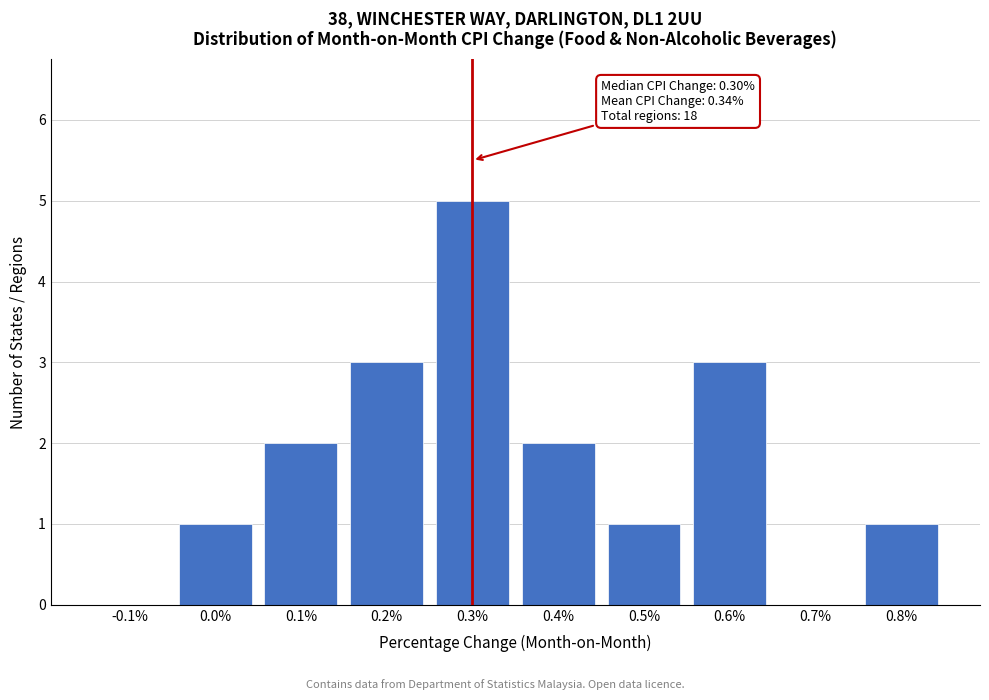

Reading left to right, what are all the values shown in this chart?

-0.1%=0	0.0%=1	0.1%=2	0.2%=3	0.3%=5	0.4%=2	0.5%=1	0.6%=3	0.7%=0	0.8%=1